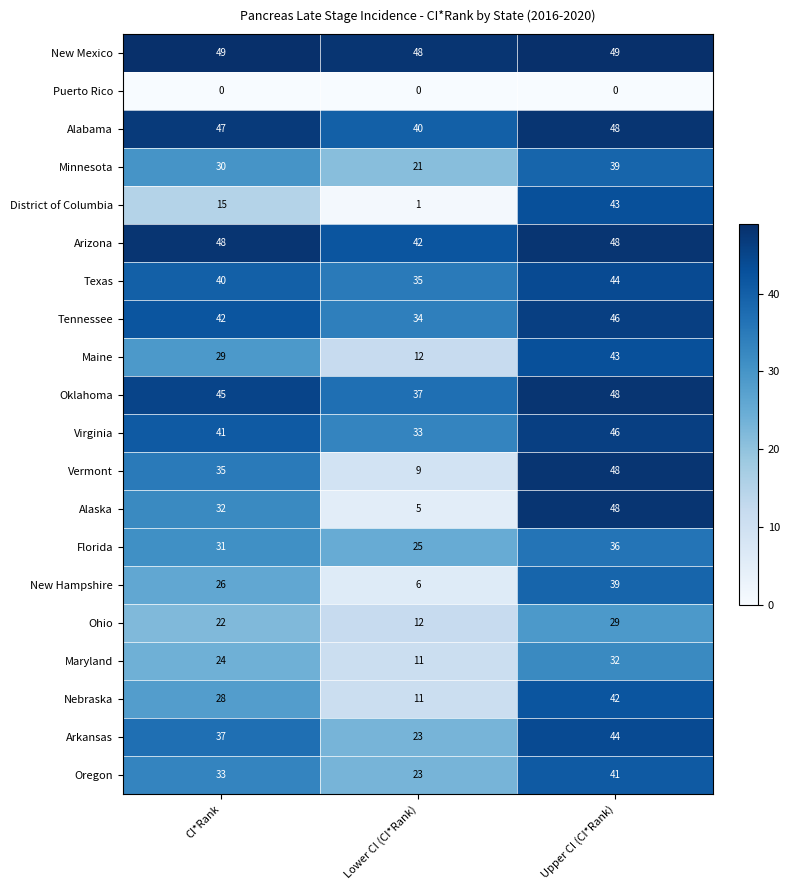

Where is Alabama nearest to the value 44?

CI*Rank